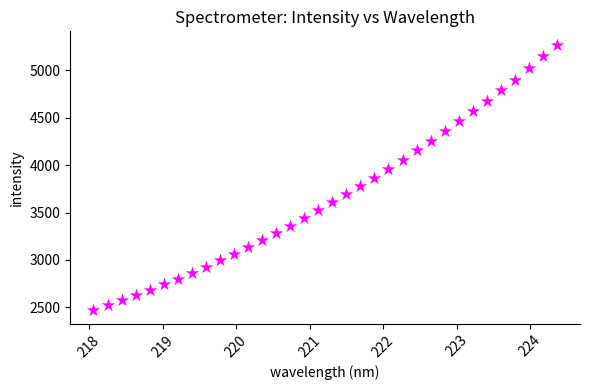

What is the range of Y values (max minus min)?

2805.3